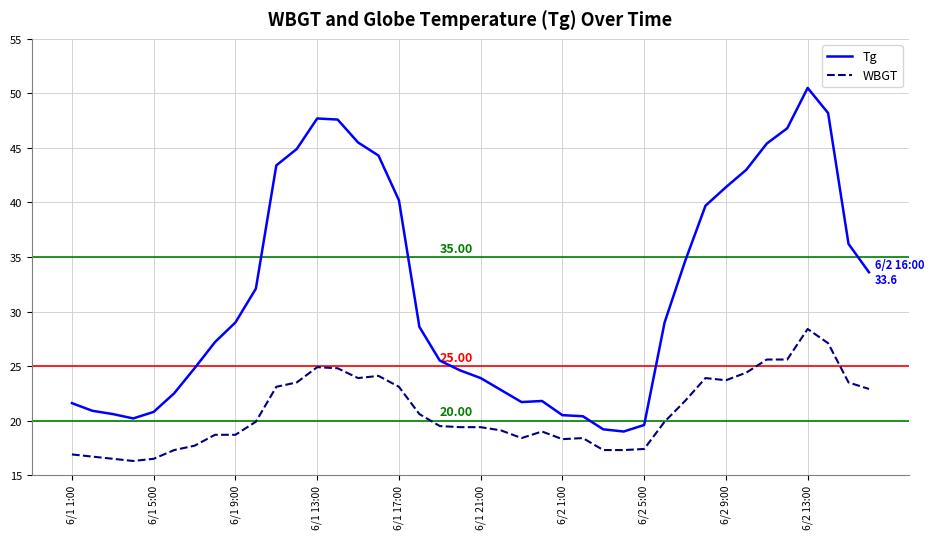

List the series in order of their overall mean, lowest first.

WBGT, Tg